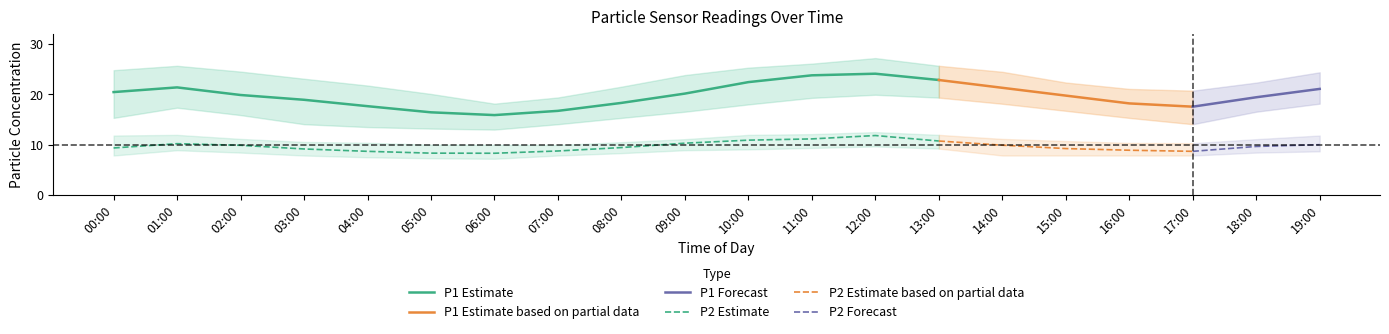

What is the highest value of the P1_mean series?

24.1